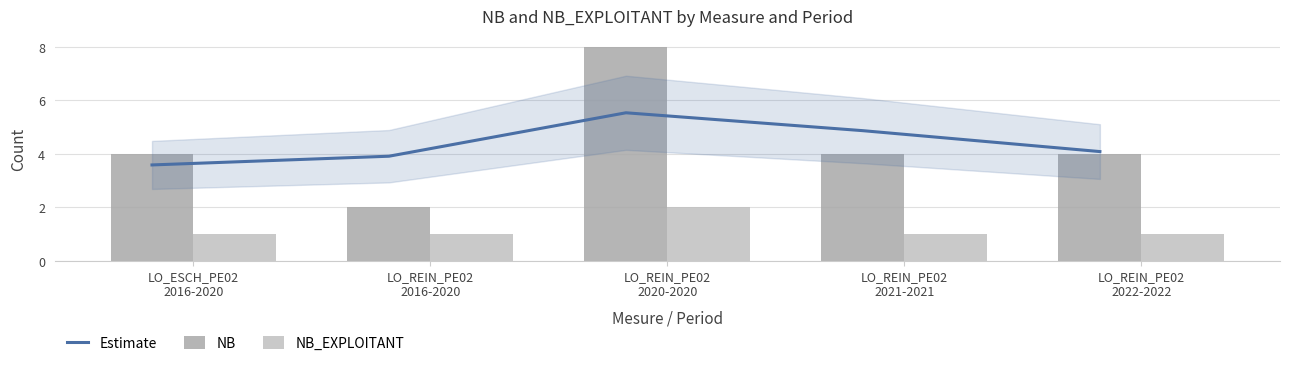

What is the spread (max minus min) of values at LO_REIN_PE02
2020-2020?

6.0